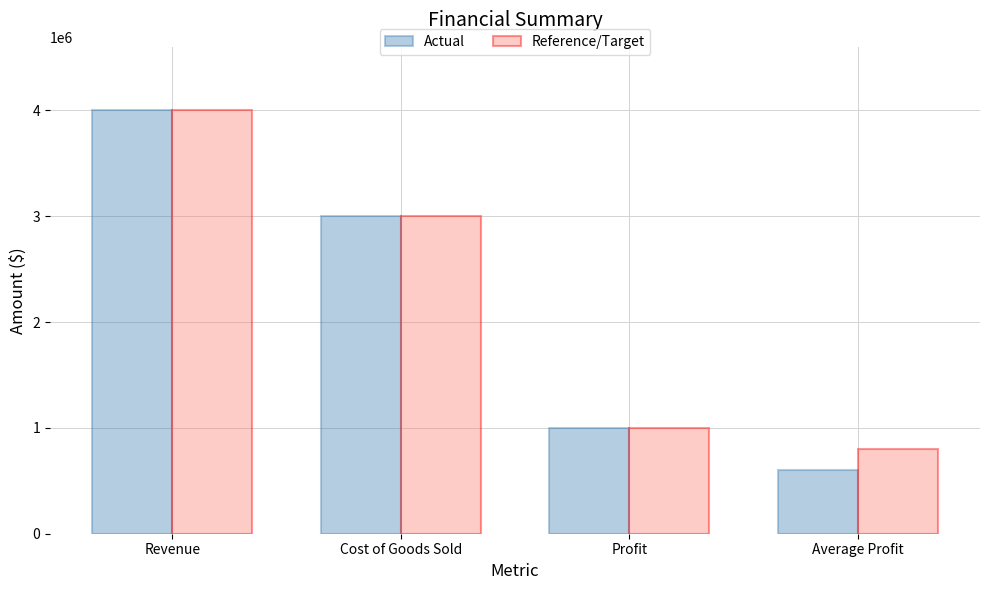

Rank the categories by Actual value from lowest to highest.

Average Profit, Profit, Cost of Goods Sold, Revenue